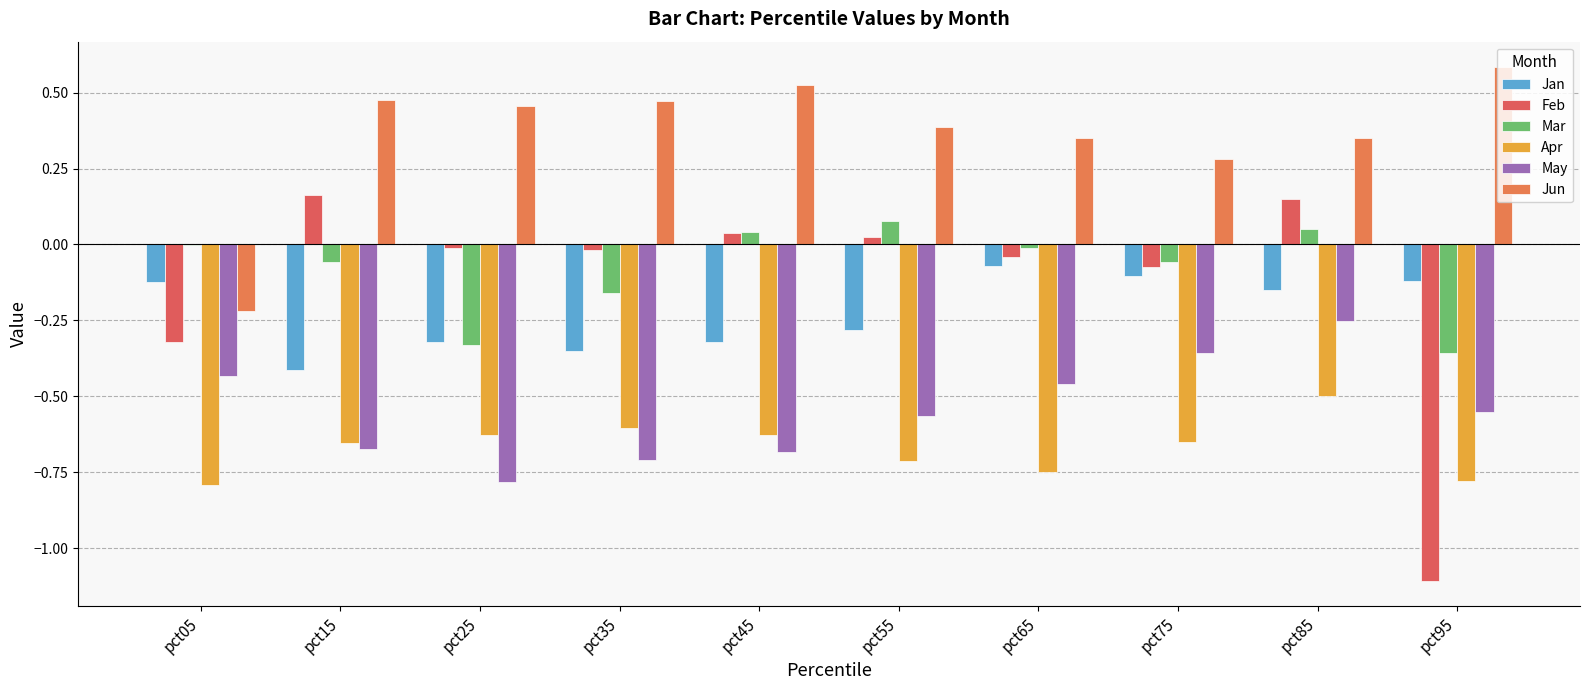

Is the value of Jun at pct75 greater than the value of Jan at pct95?

Yes